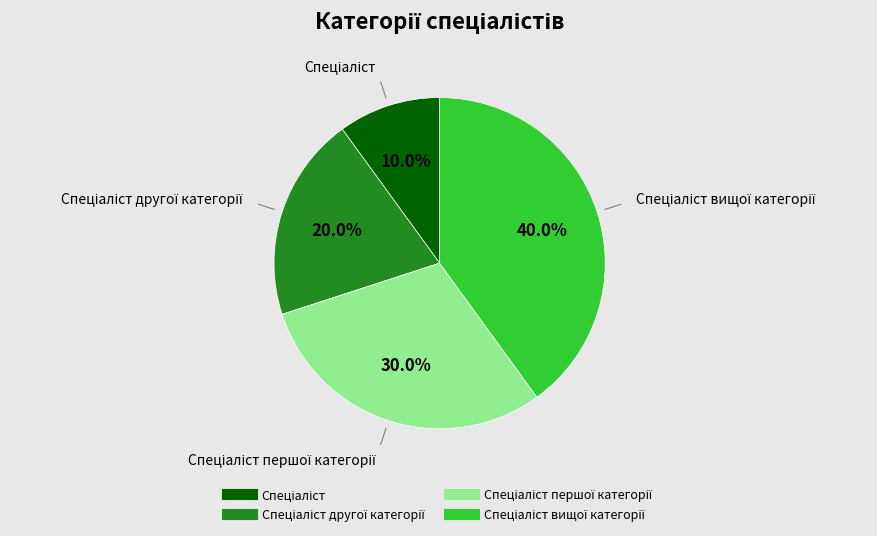

Does any single category account for the majority?

No